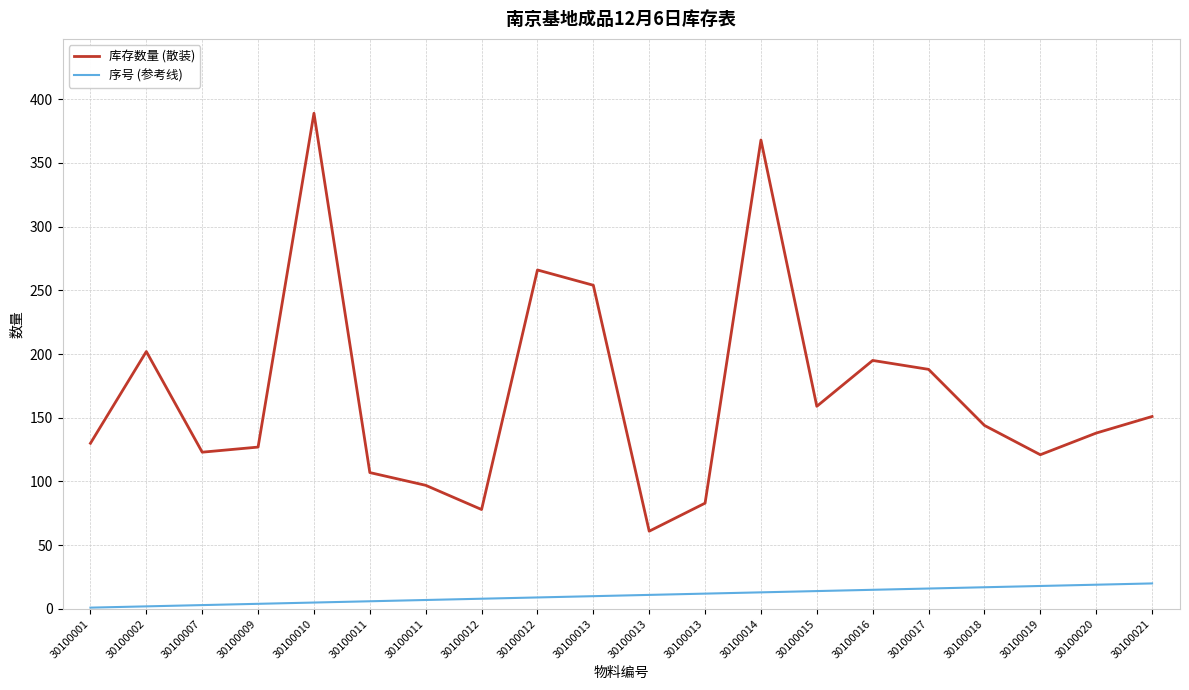

How many lines are shown in the chart?

2